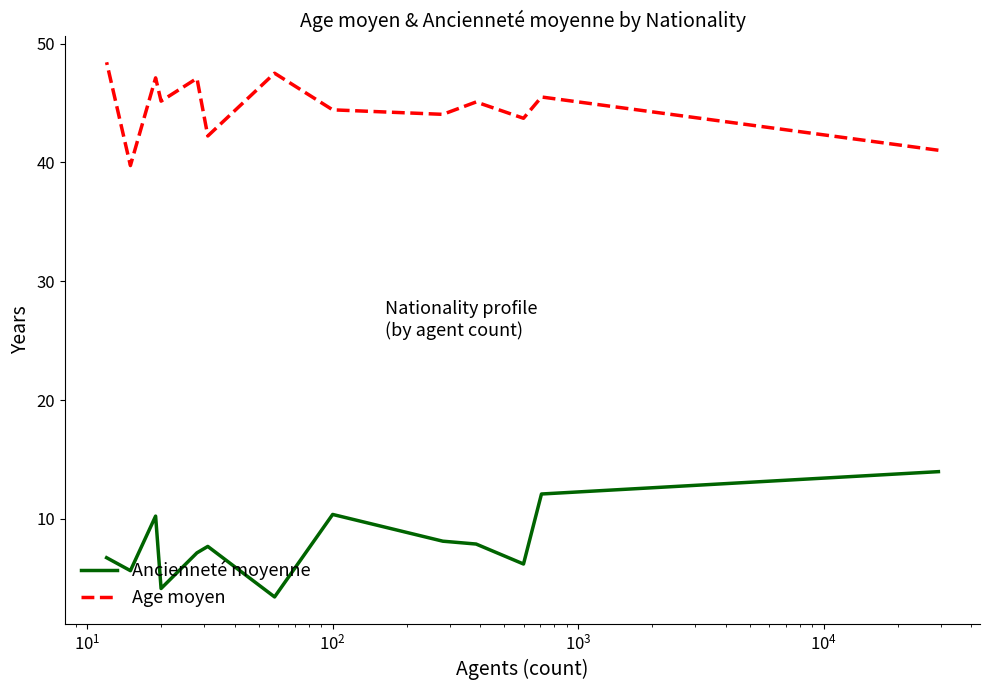

What is the average value of the Ancienneté moyenne series?

8.0